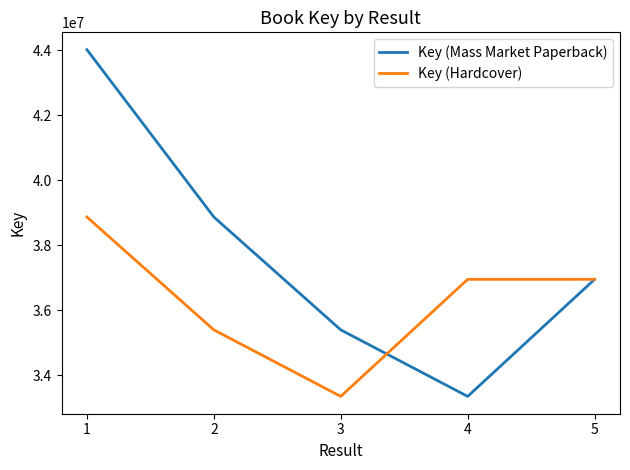

What is the total value across all series at 5?

73900272